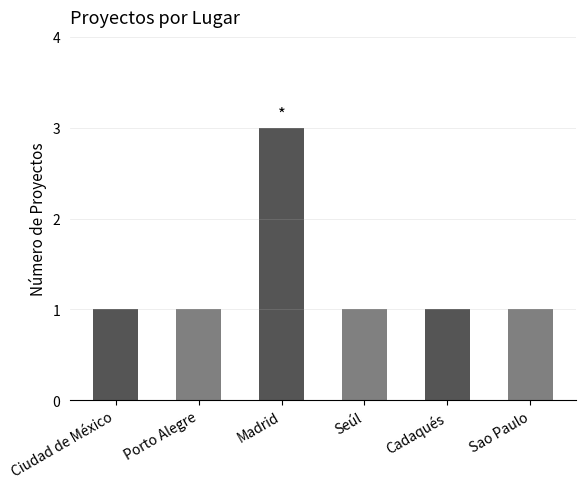

What is the smallest value displayed?

1